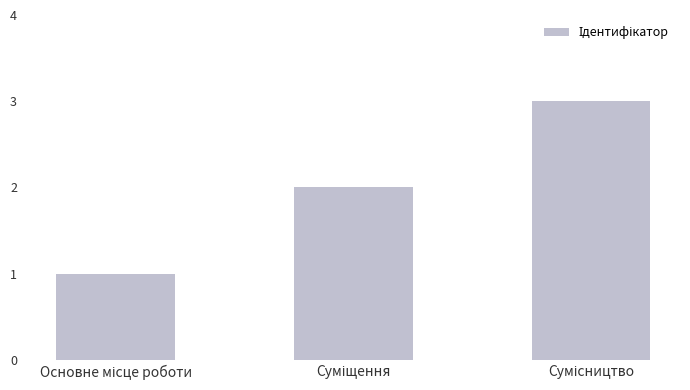

What is the sum of all values?

6